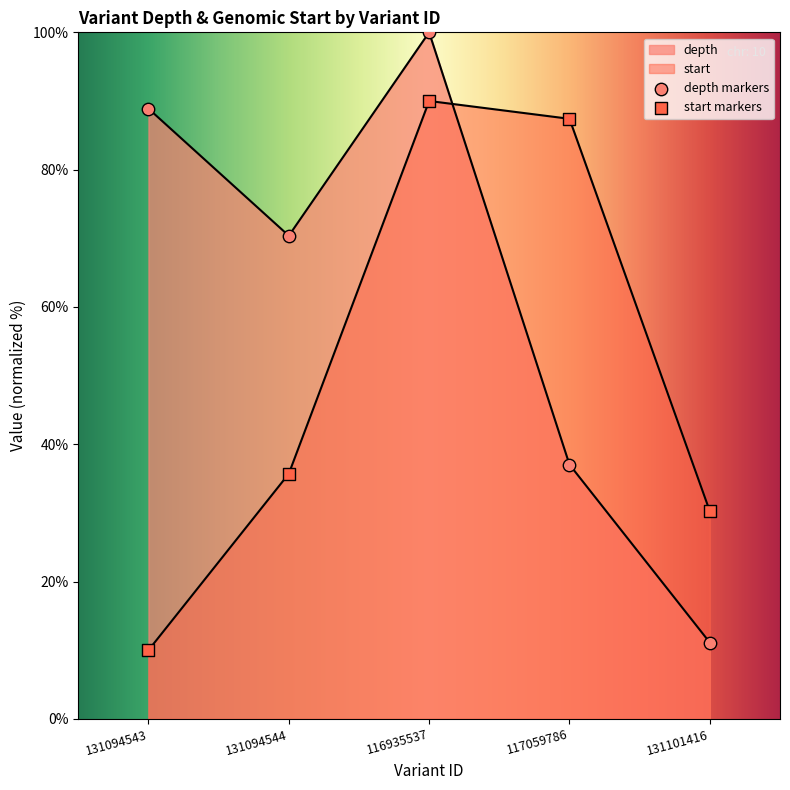

Which series has the largest total across all categories?

depth